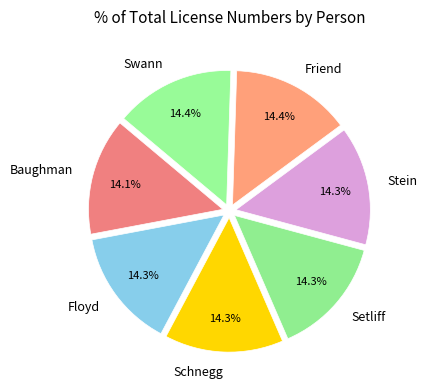

What portion of the pie excludes Swann?

85.6%